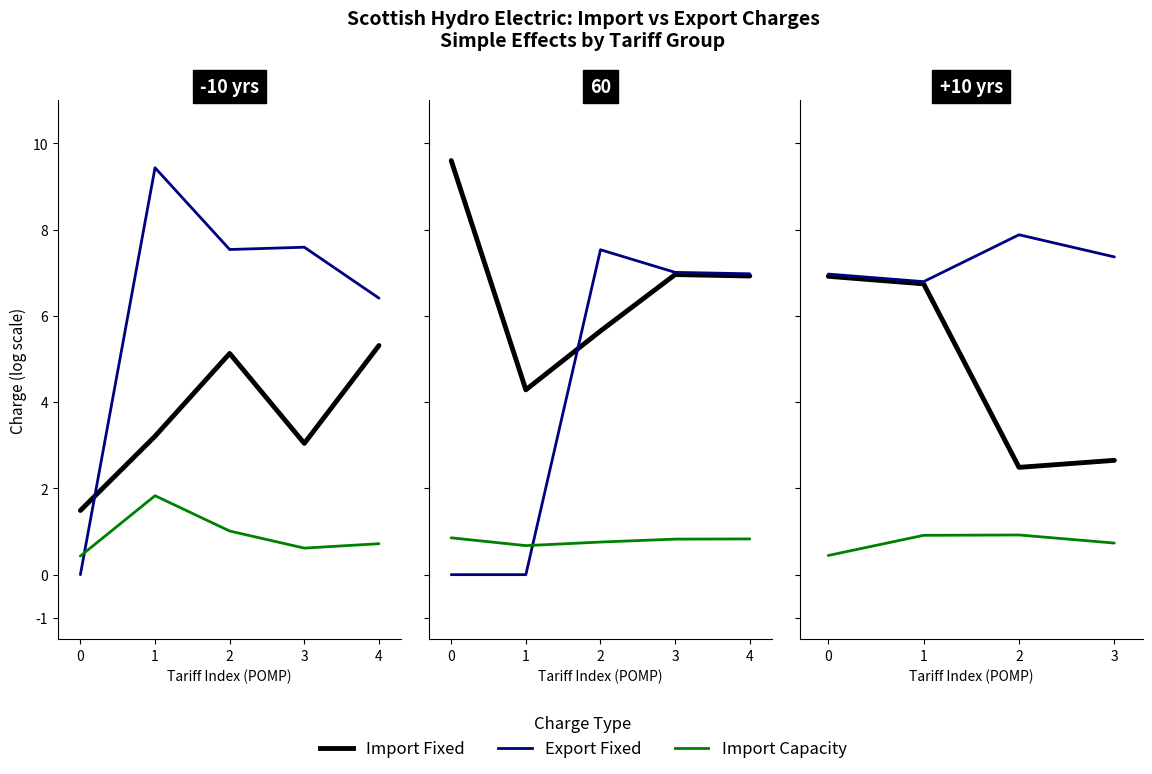

Which series changed the most between 1 and 3?

Import Fixed